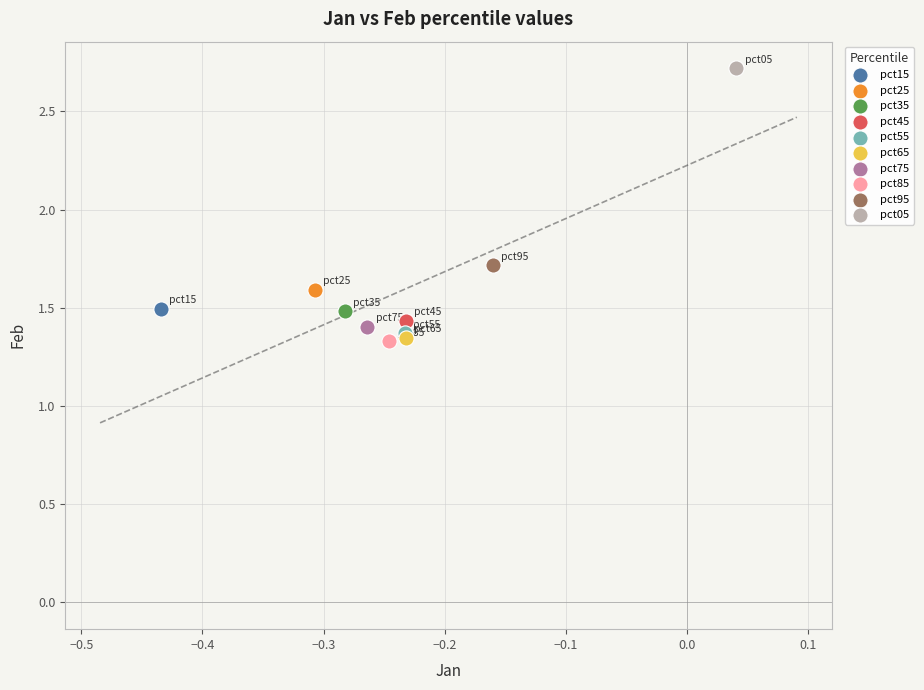

What are all the series names shown in the legend?

pct15, pct25, pct35, pct45, pct55, pct65, pct75, pct85, pct95, pct05